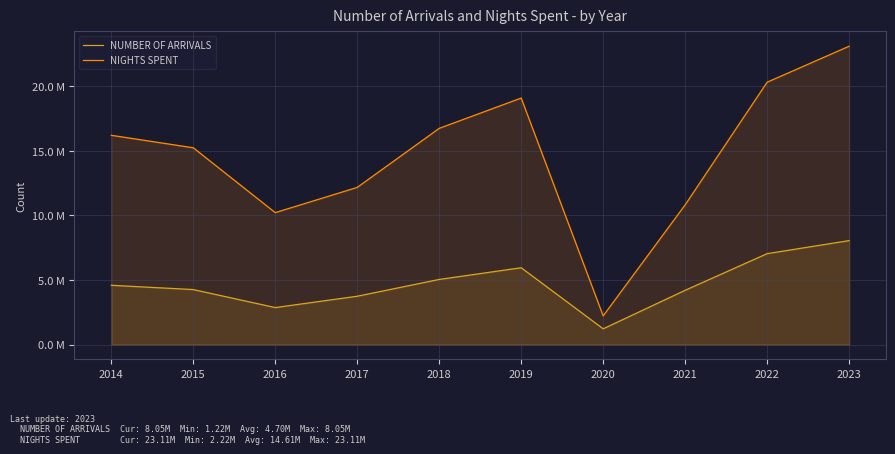

Reading left to right, list all the values displayed in this chart.

NUMBER OF ARRIVALS: 4592216	4259064	2865309	3742131	5043280	5949977	1221390	4203299	7040520	8050681
NIGHTS SPENT: 16207297	15241219	10218654	12172370	16745602	19092571	2220105	10819754	20320271	23106038